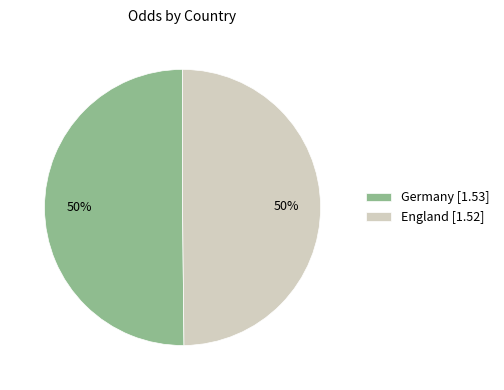

Is it true that Germany is 50% of the pie?

True